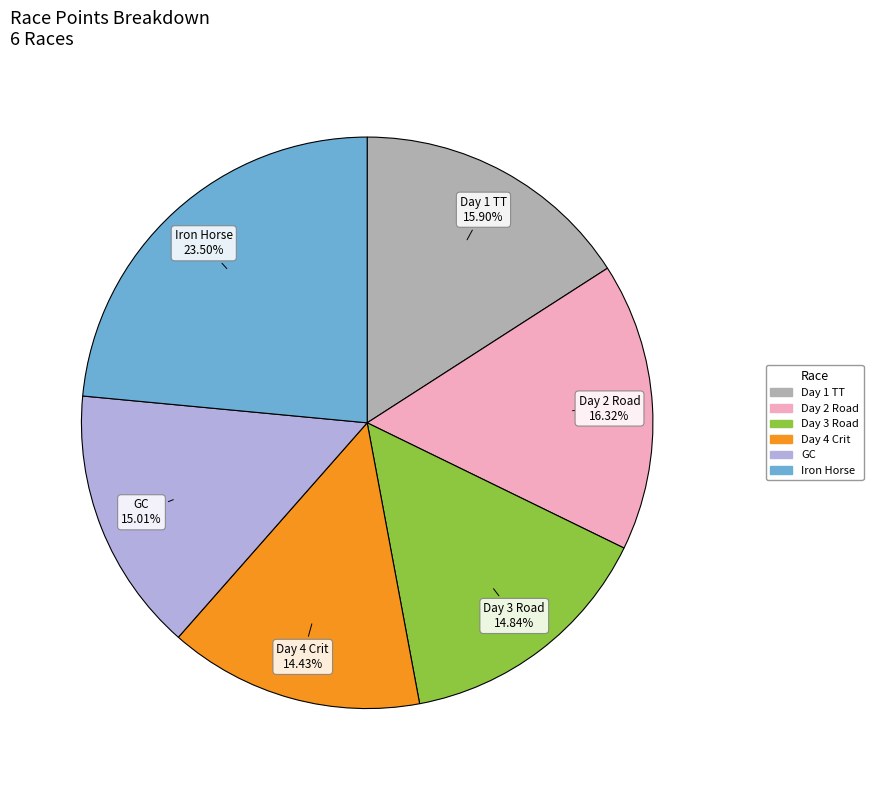

Does any single category account for the majority?

No